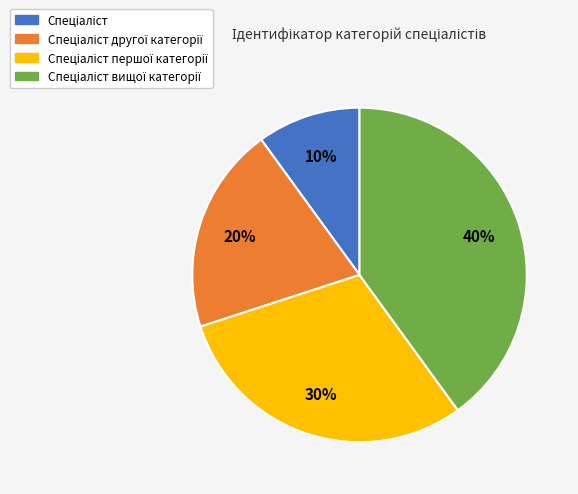

To the nearest percent, what is the average slice percentage?

25%